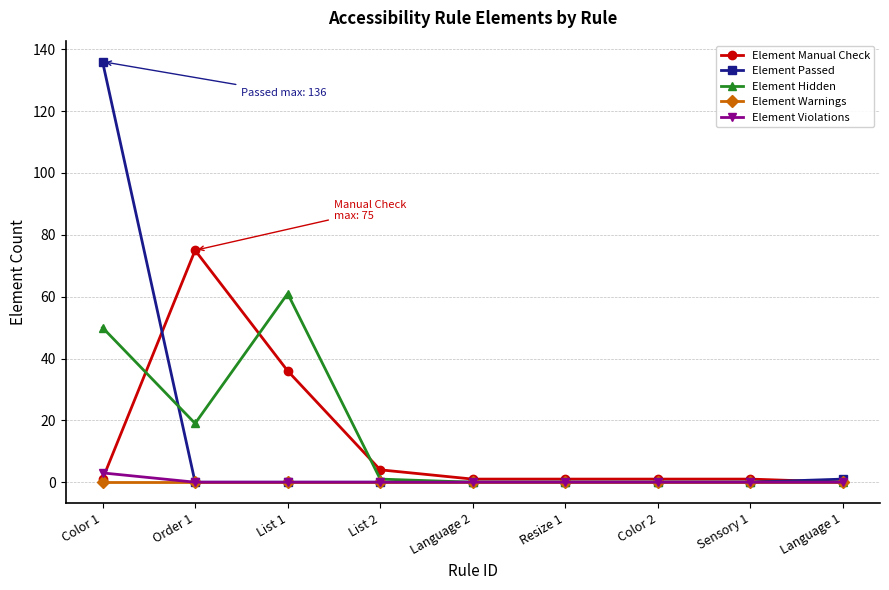

At which category is the sum across all series the highest?

Color 1